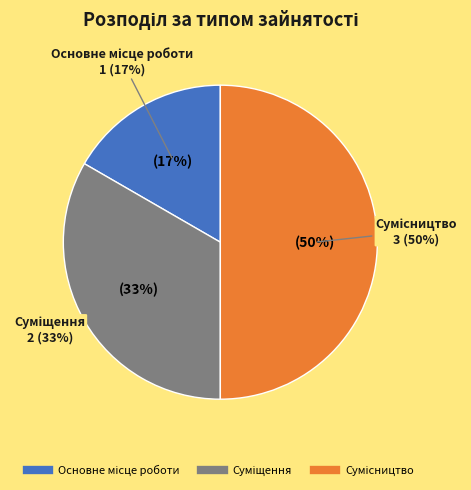

What percentage is the Основне місце роботи slice, to the nearest percent?

17%